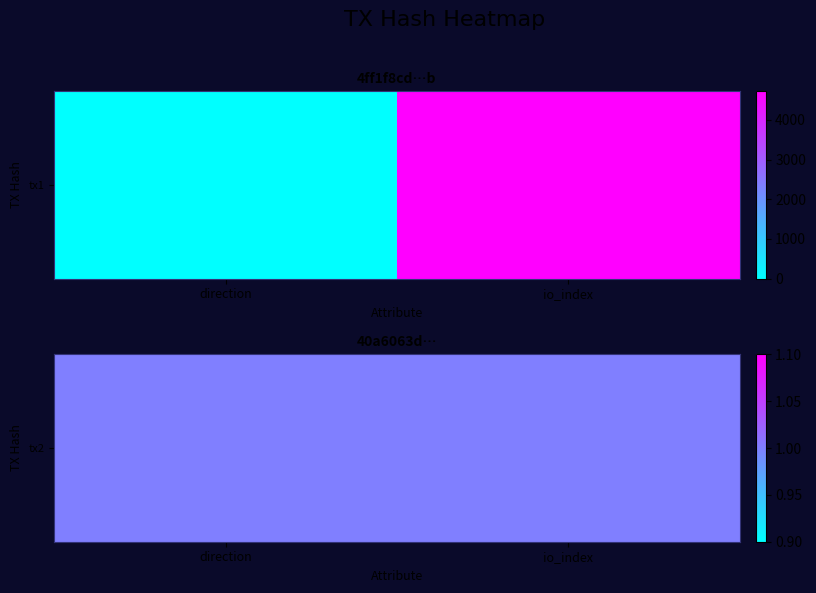

At how many categories does at least one series exceed 821?

1